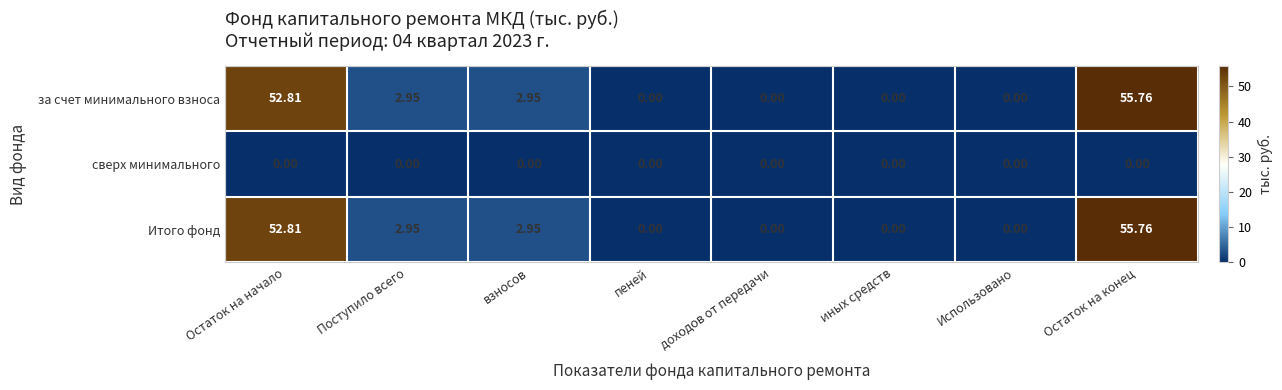

At which category does the chart reach its peak across all series?

Остаток на конец